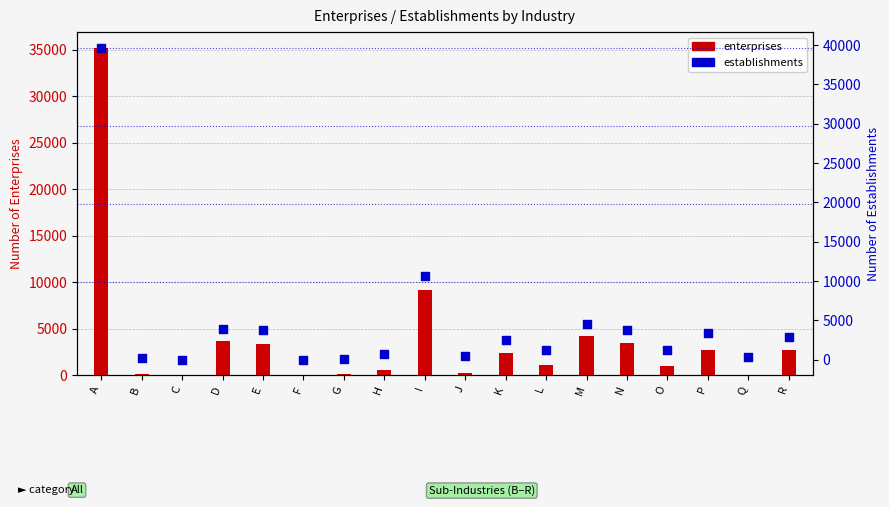

Which series reaches the minimum Y coordinate?

enterprises